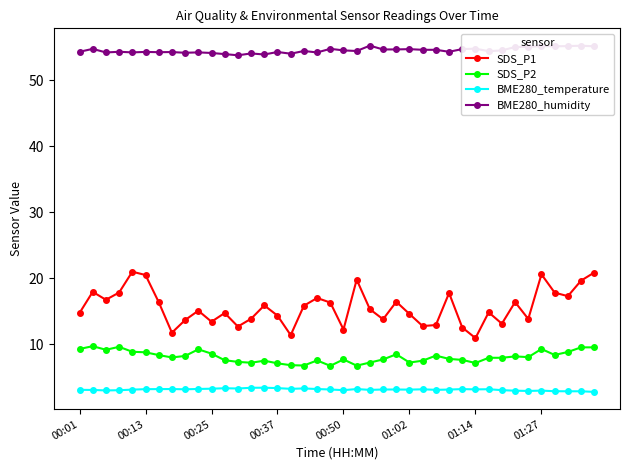

True or false: BME280_temperature and SDS_P1 intersect in this chart.

False